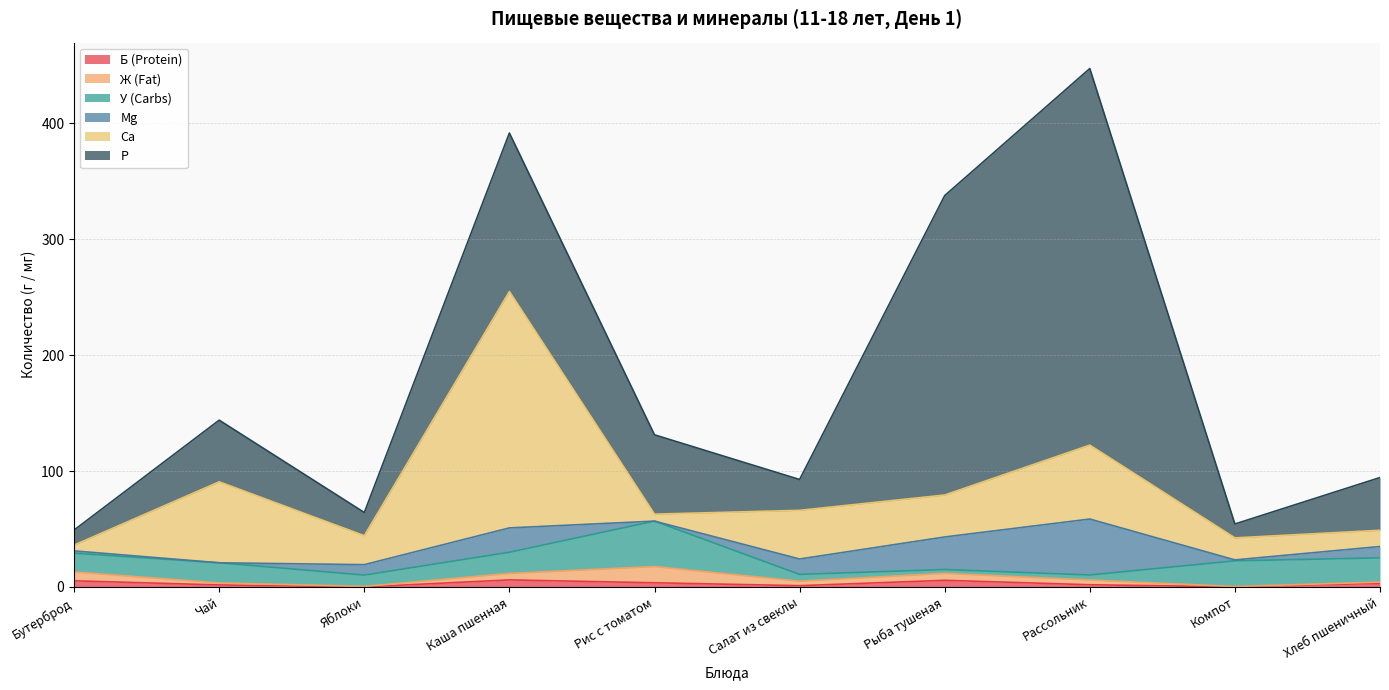

True or false: P has more than 0 interior local peaks.

True